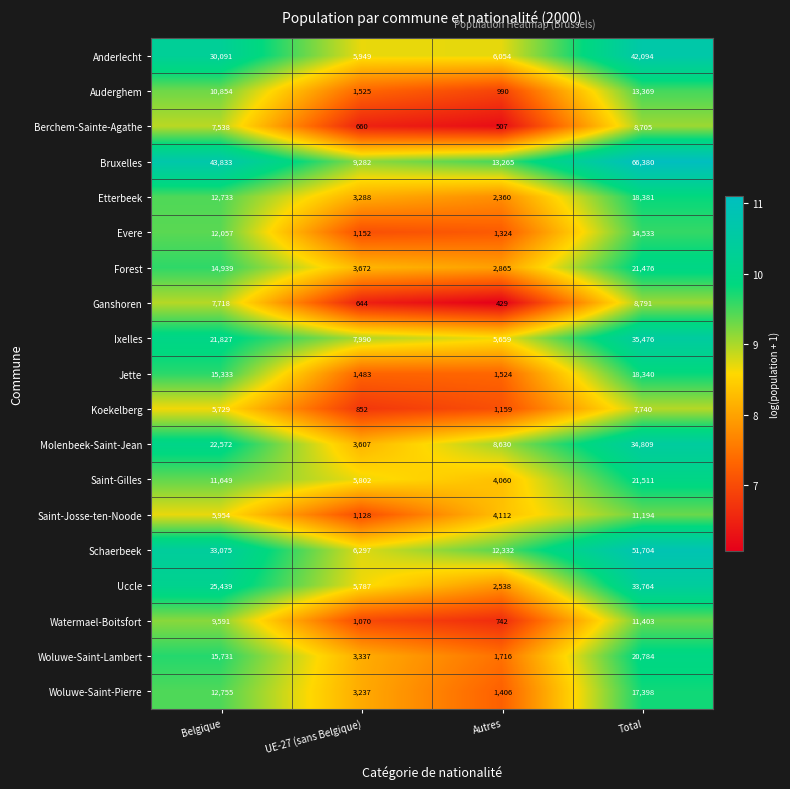

Which series changed the most between Belgique and Autres?

Bruxelles